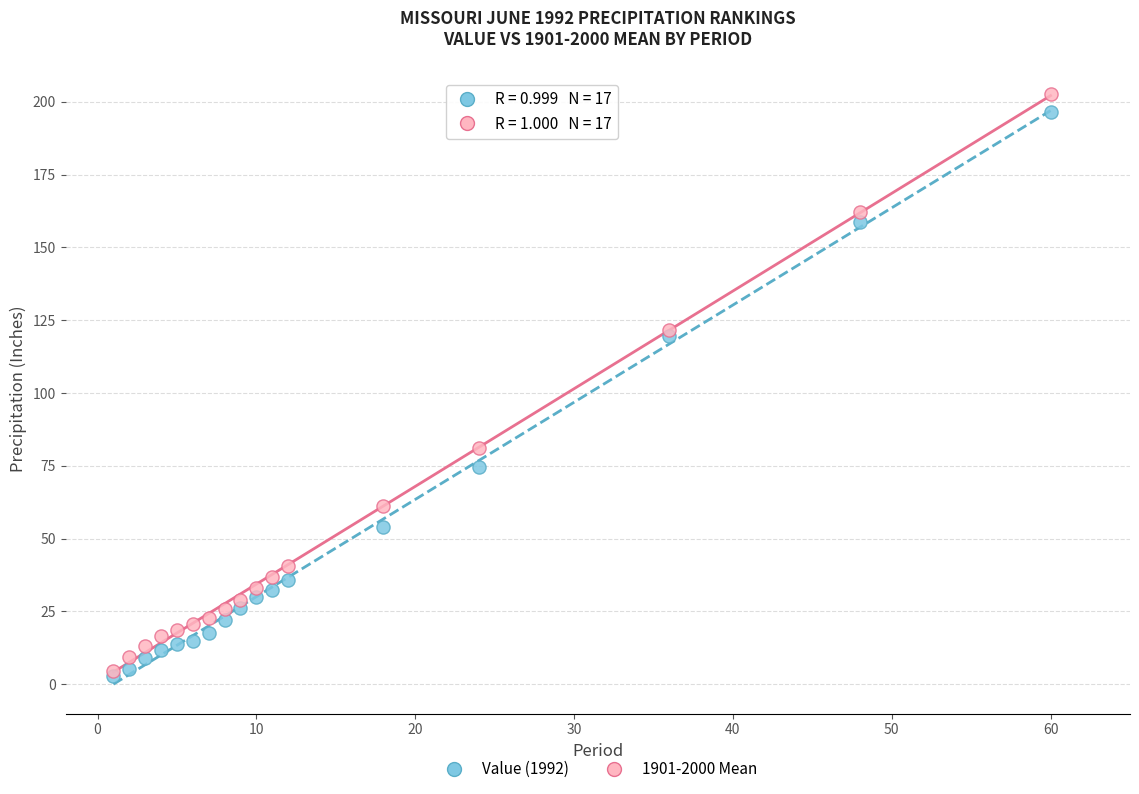

What are all the series names shown in the legend?

Value (1992), 1901-2000 Mean